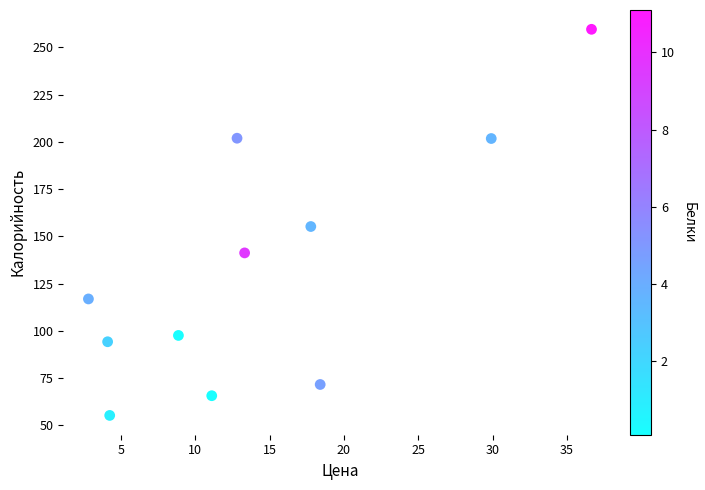

What is the range of X values (max minus min)?

33.8